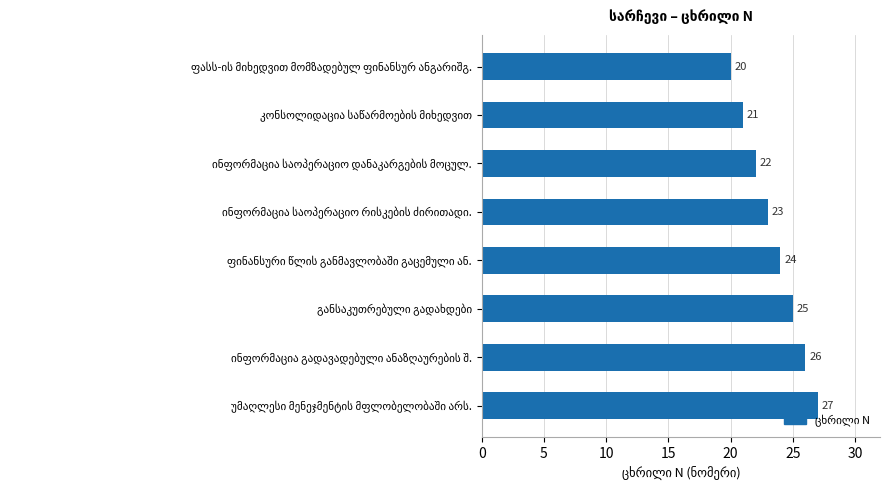

Reading top to bottom, extract all data points from this chart.

20	21	22	23	24	25	26	27